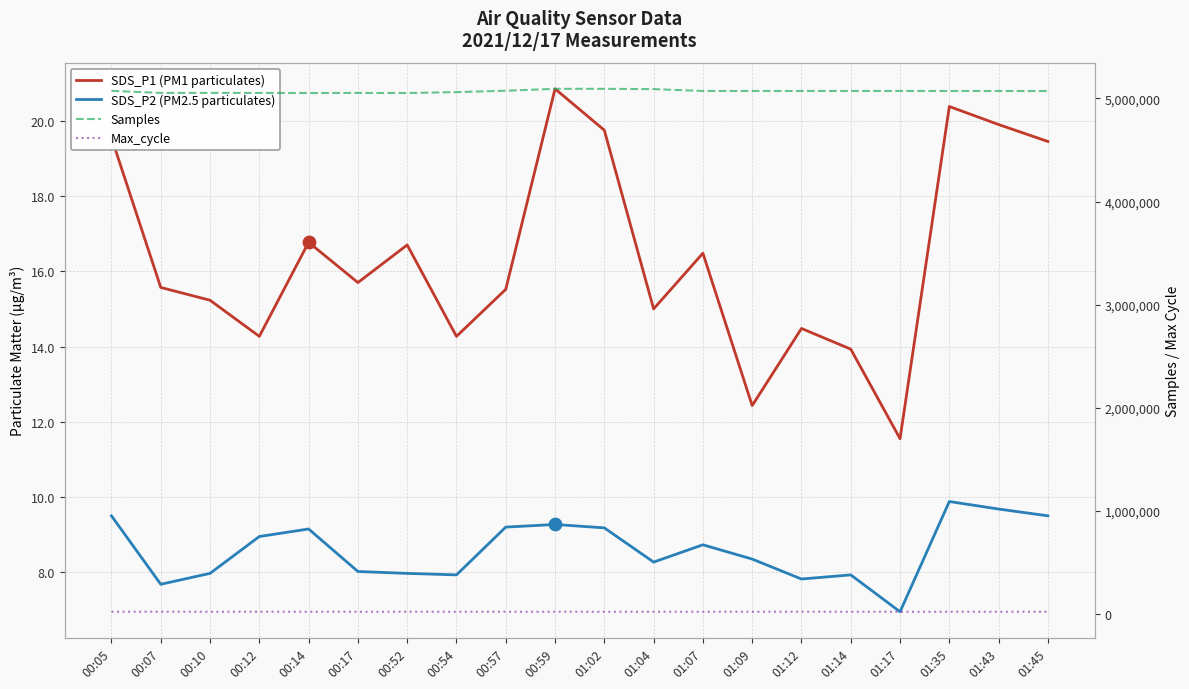

At how many categories does at least one series exceed 2844355?

20